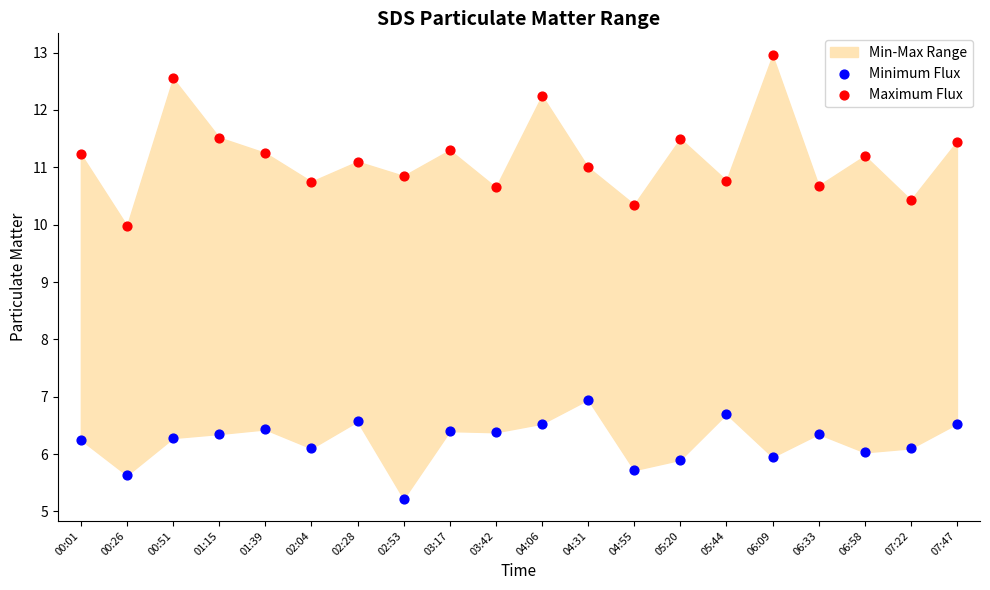

Which series has the widest spread of Y values?

Maximum Flux